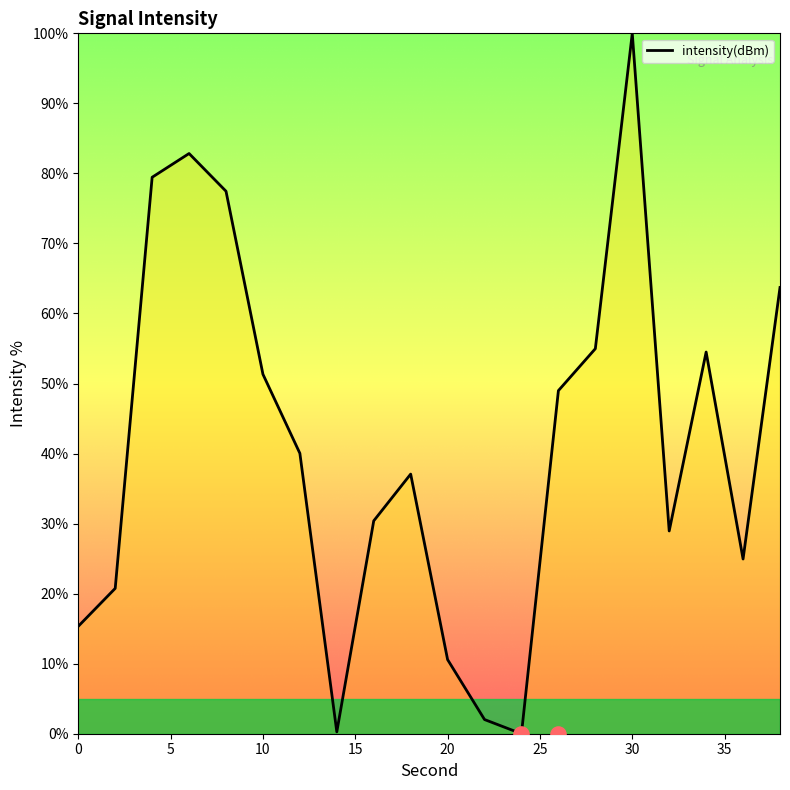

What is the maximum value for intensity(dBm)?

100.0